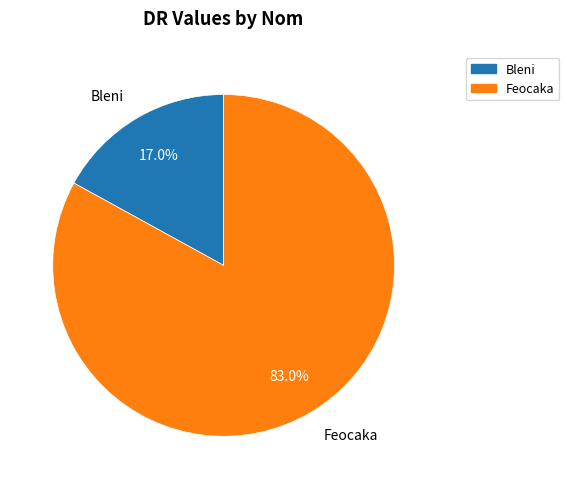

To the nearest percent, what percentage of the pie is Bleni?

17%